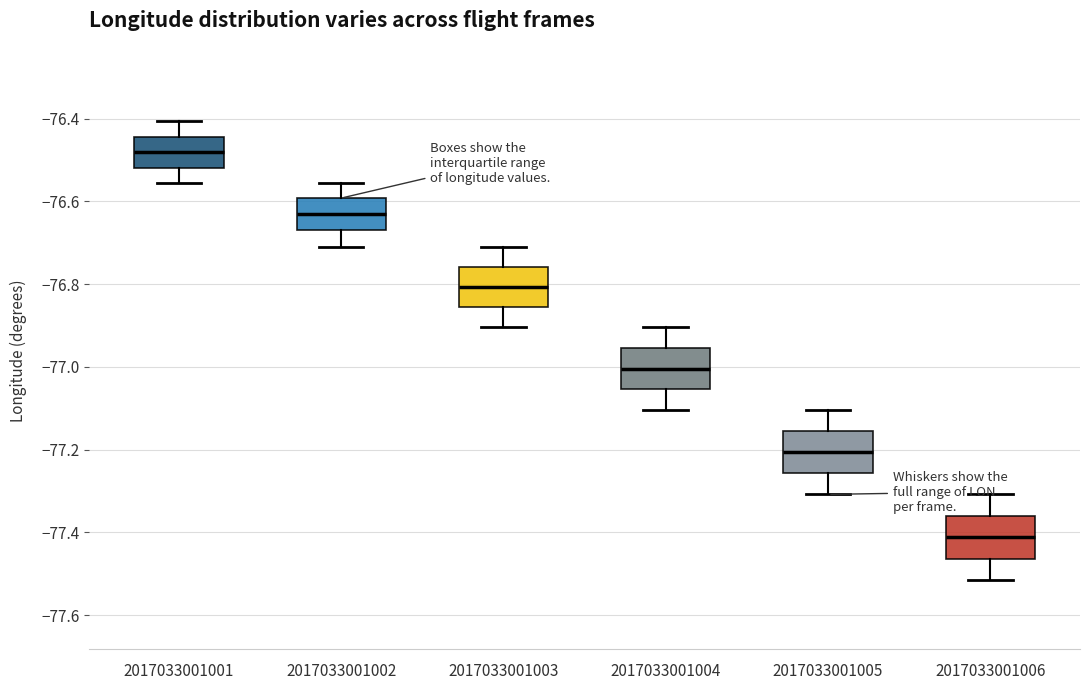

Which box's median line is the highest?

2017033001001